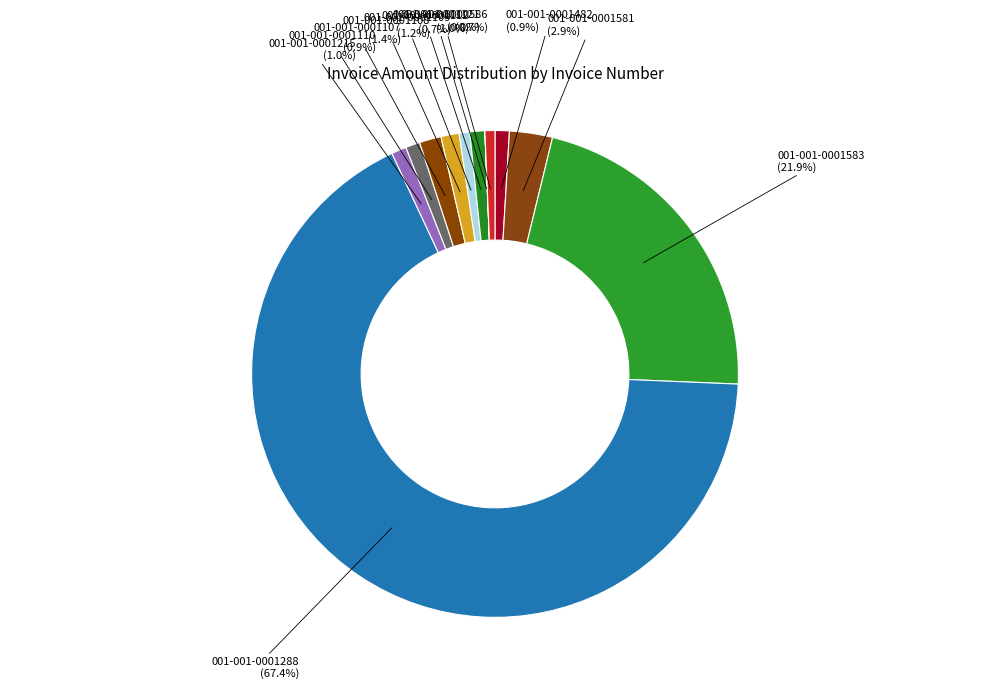

To the nearest percent, what is the combined percentage of 001-001-0001109 and 001-001-0001215?

2%